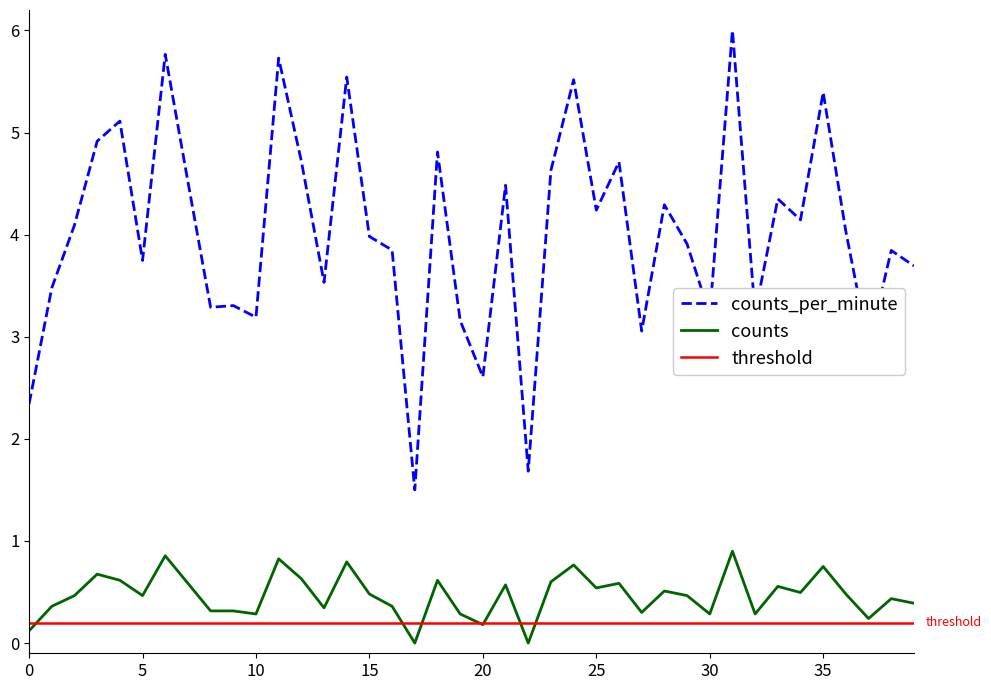

How many data points in counts_per_minute are above 4?

20